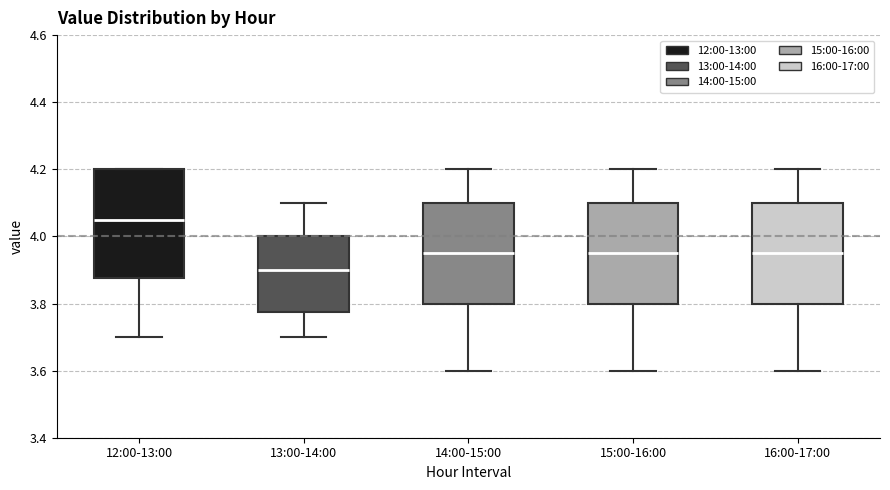

Comparing the boxes themselves (not the whiskers), which one is the tallest?

12:00-13:00